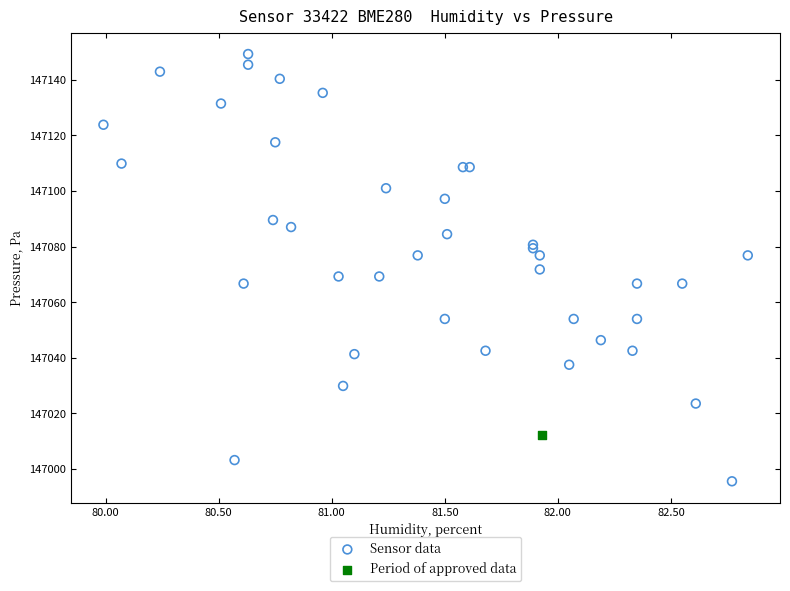

What are all the series names shown in the legend?

Sensor data, Period of approved data